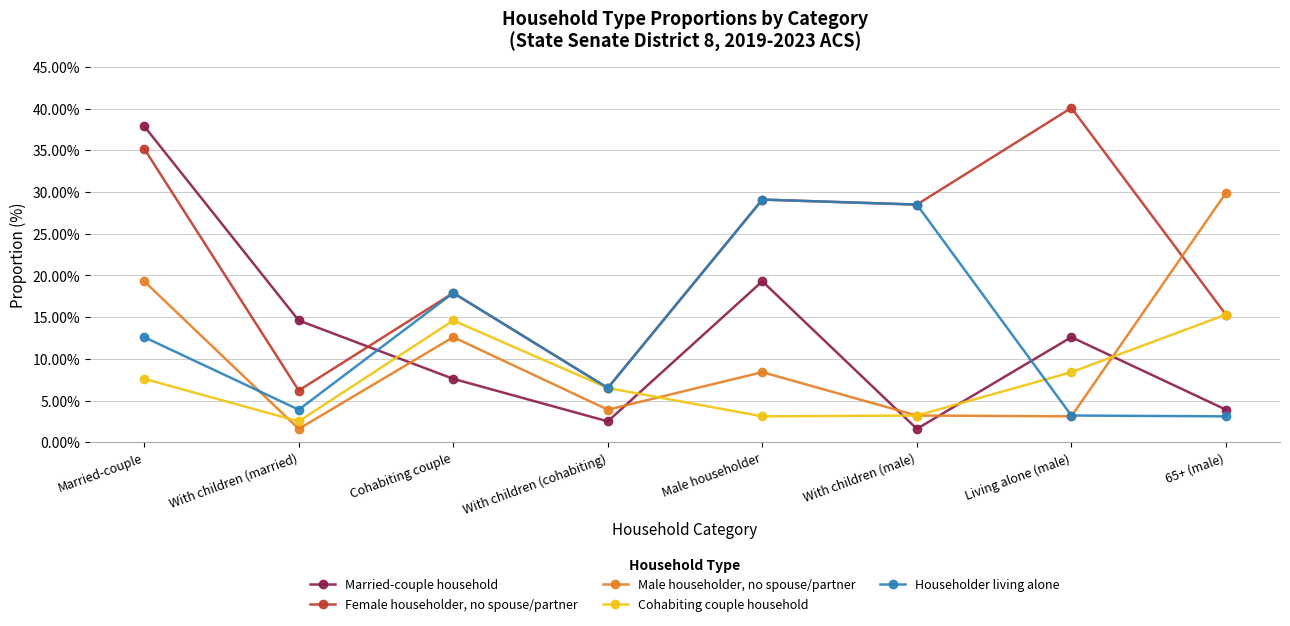

The Male householder, no spouse/partner series shows 0.0 at With children (cohabiting). True or false?

True